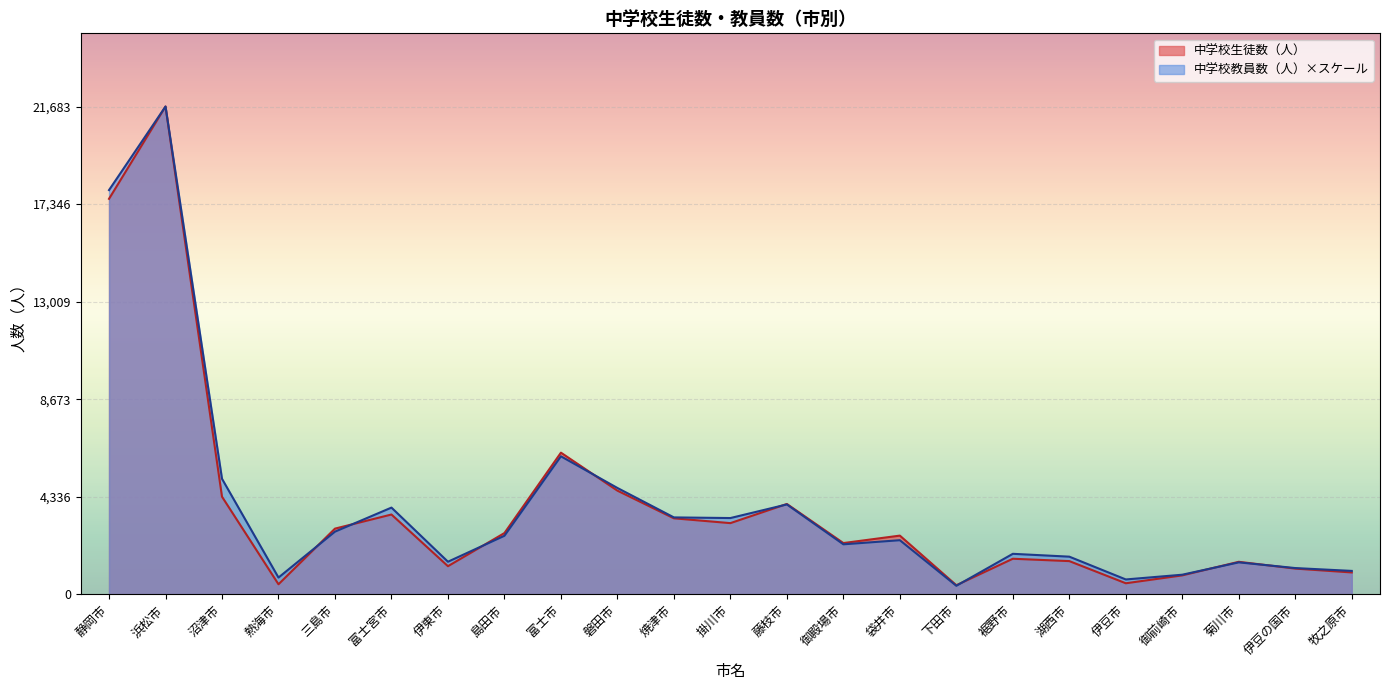

Rank the categories by 中学校生徒数（人） value from lowest to highest.

下田市, 熱海市, 伊豆市, 御前崎市, 牧之原市, 伊豆の国市, 伊東市, 菊川市, 湖西市, 裾野市, 御殿場市, 袋井市, 島田市, 三島市, 掛川市, 焼津市, 富士宮市, 藤枝市, 沼津市, 磐田市, 富士市, 静岡市, 浜松市